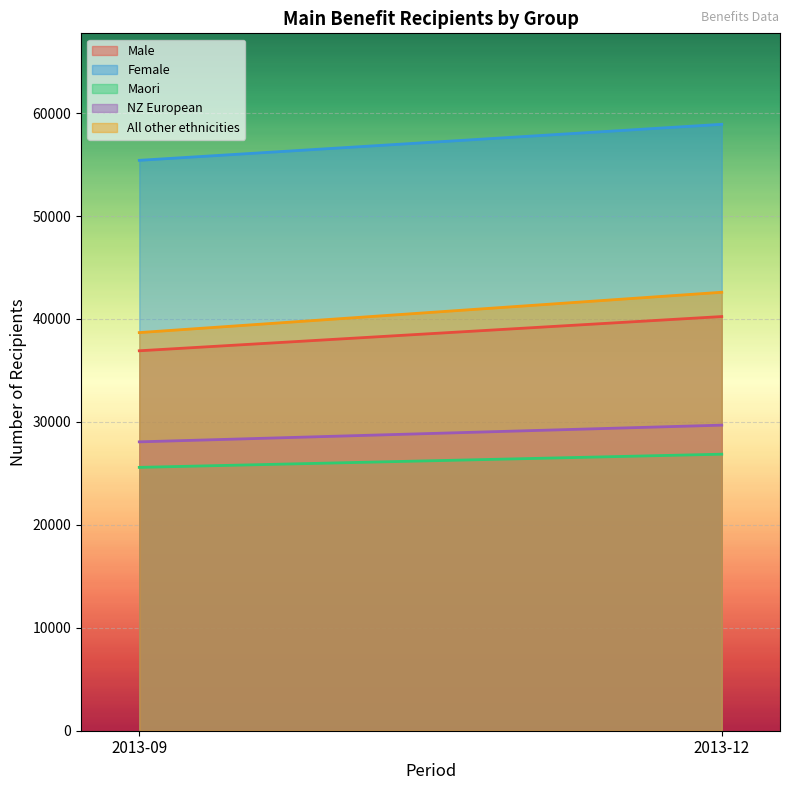

True or false: All other ethnicities has a value of 16120 at 2013-12.

False